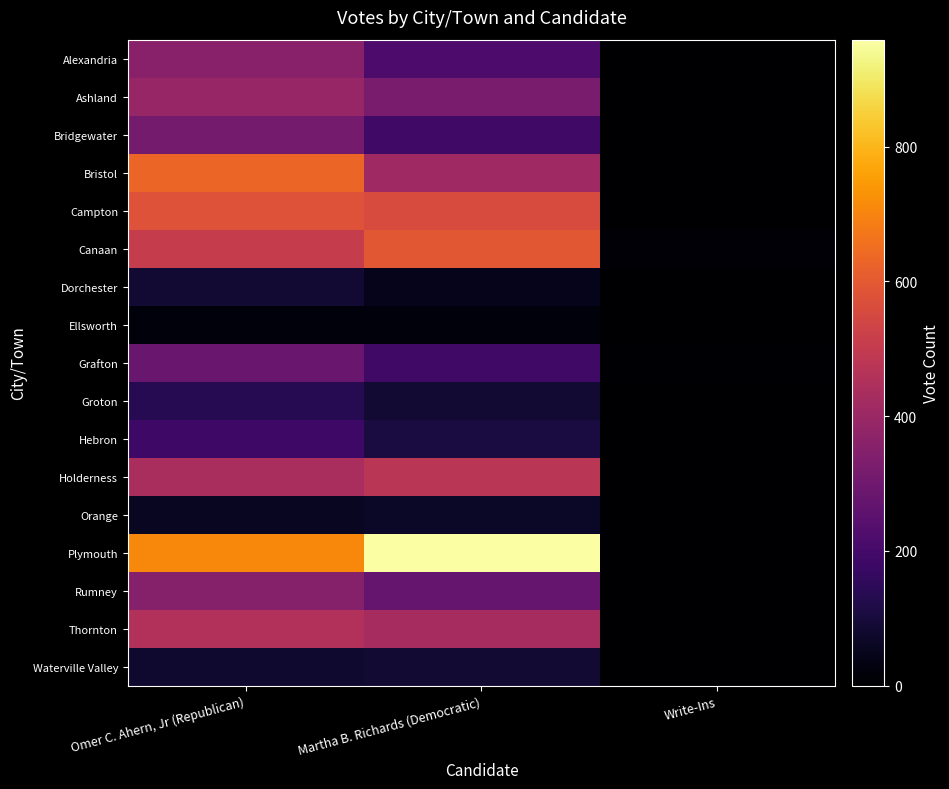

Reading left to right, extract all data points from this chart.

Alexandria: Omer C. Ahern, Jr (Republican)=358	Martha B. Richards (Democratic)=221	Write-Ins=1
Ashland: Omer C. Ahern, Jr (Republican)=393	Martha B. Richards (Democratic)=325	Write-Ins=0
Bridgewater: Omer C. Ahern, Jr (Republican)=311	Martha B. Richards (Democratic)=191	Write-Ins=0
Bristol: Omer C. Ahern, Jr (Republican)=632	Martha B. Richards (Democratic)=412	Write-Ins=0
Campton: Omer C. Ahern, Jr (Republican)=580	Martha B. Richards (Democratic)=559	Write-Ins=1
Canaan: Omer C. Ahern, Jr (Republican)=509	Martha B. Richards (Democratic)=593	Write-Ins=8
Dorchester: Omer C. Ahern, Jr (Republican)=88	Martha B. Richards (Democratic)=45	Write-Ins=0
Ellsworth: Omer C. Ahern, Jr (Republican)=19	Martha B. Richards (Democratic)=20	Write-Ins=0
Grafton: Omer C. Ahern, Jr (Republican)=283	Martha B. Richards (Democratic)=188	Write-Ins=4
Groton: Omer C. Ahern, Jr (Republican)=138	Martha B. Richards (Democratic)=86	Write-Ins=0
Hebron: Omer C. Ahern, Jr (Republican)=187	Martha B. Richards (Democratic)=108	Write-Ins=0
Holderness: Omer C. Ahern, Jr (Republican)=436	Martha B. Richards (Democratic)=479	Write-Ins=0
Orange: Omer C. Ahern, Jr (Republican)=59	Martha B. Richards (Democratic)=65	Write-Ins=0
Plymouth: Omer C. Ahern, Jr (Republican)=709	Martha B. Richards (Democratic)=959	Write-Ins=1
Rumney: Omer C. Ahern, Jr (Republican)=350	Martha B. Richards (Democratic)=279	Write-Ins=1
Thornton: Omer C. Ahern, Jr (Republican)=457	Martha B. Richards (Democratic)=428	Write-Ins=0
Waterville Valley: Omer C. Ahern, Jr (Republican)=79	Martha B. Richards (Democratic)=88	Write-Ins=0